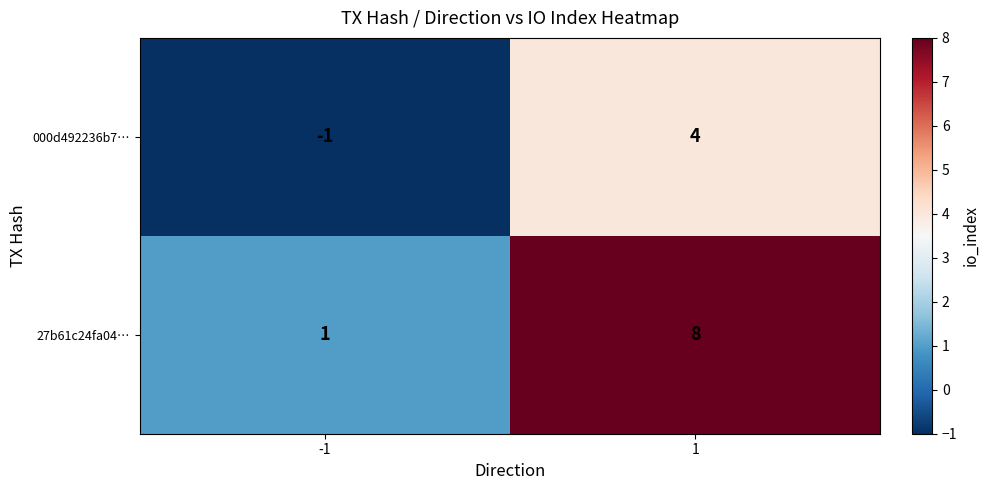

Which series has the largest total across all categories?

27b61c24fa04…